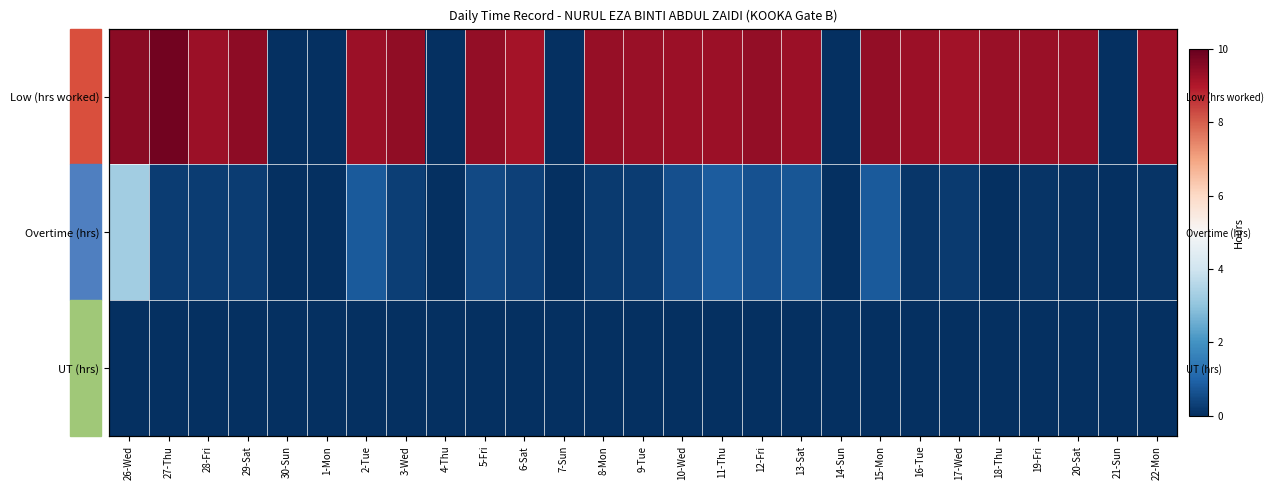

How many series are shown in this chart?

3